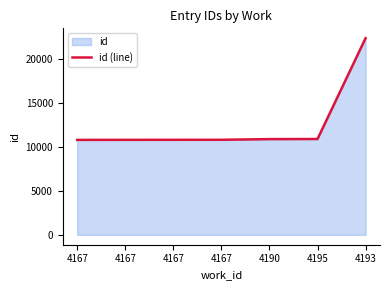

How many lines are shown in the chart?

1